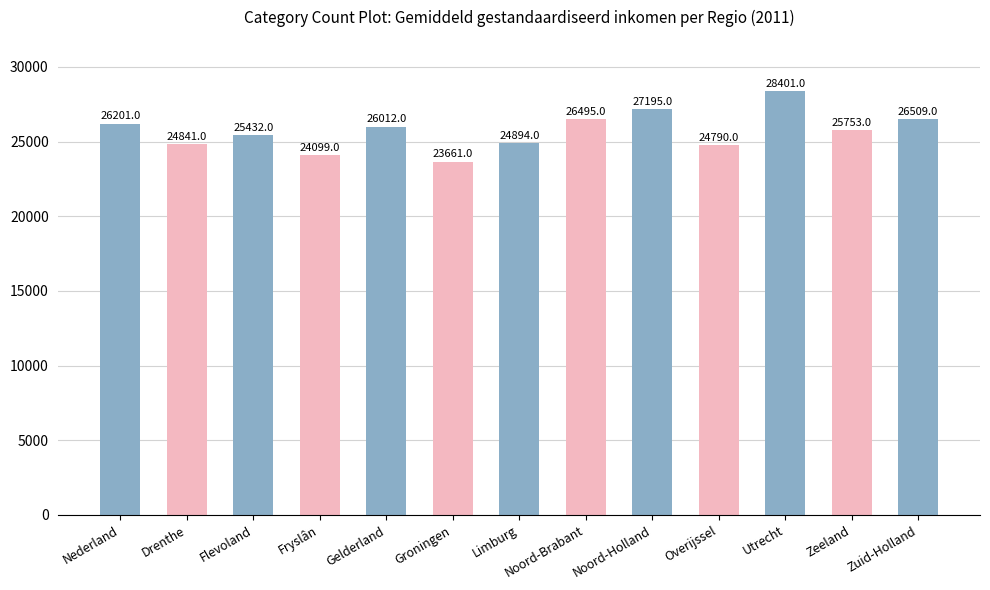

Which has a higher value, Utrecht or Noord-Holland?

Utrecht